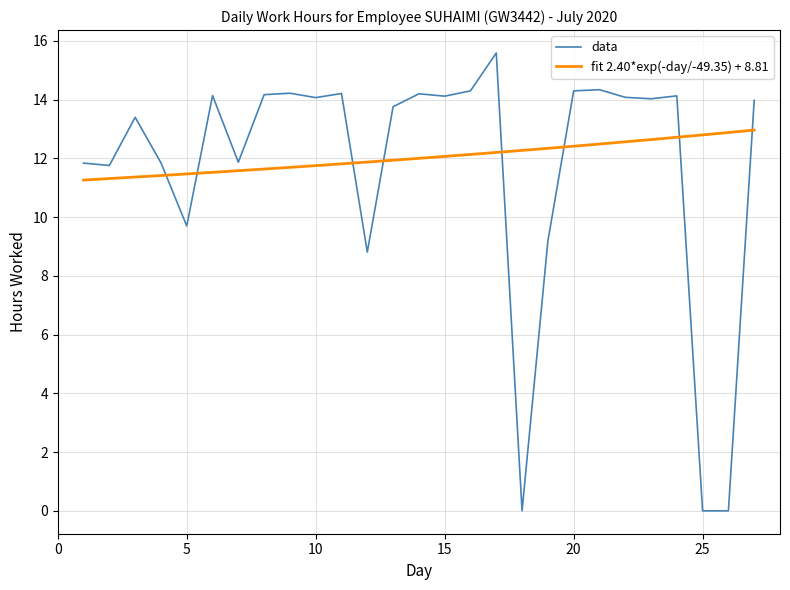

Reading left to right, extract all data points from this chart.

11.8	11.8	13.4	11.8	9.7	14.1	11.9	14.2	14.2	14.1	14.2	8.8	13.8	14.2	14.1	14.3	15.6	0.0	9.2	14.3	14.3	14.1	14.0	14.1	0.0	0.0	14.0